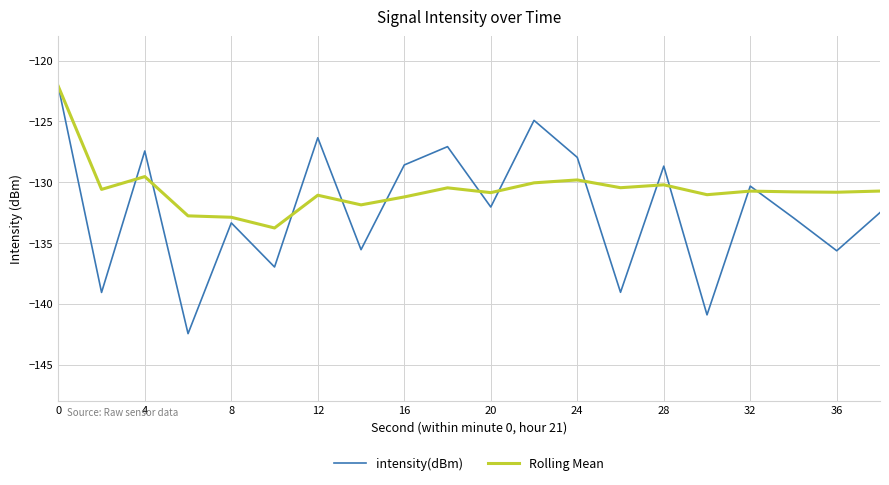

Is this an area chart (filled region under the line)?

No